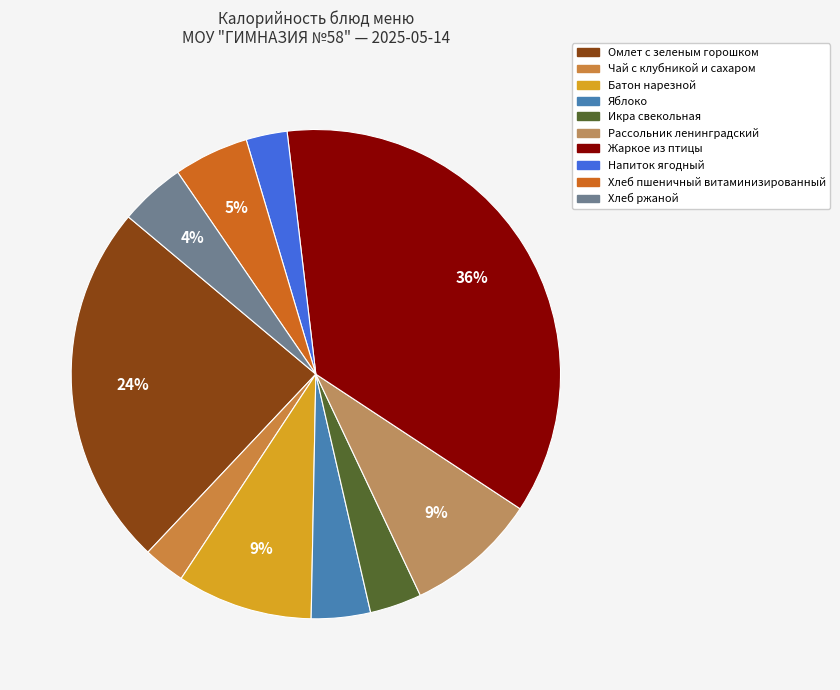

Does Икра свекольная represent more than half of the total?

No